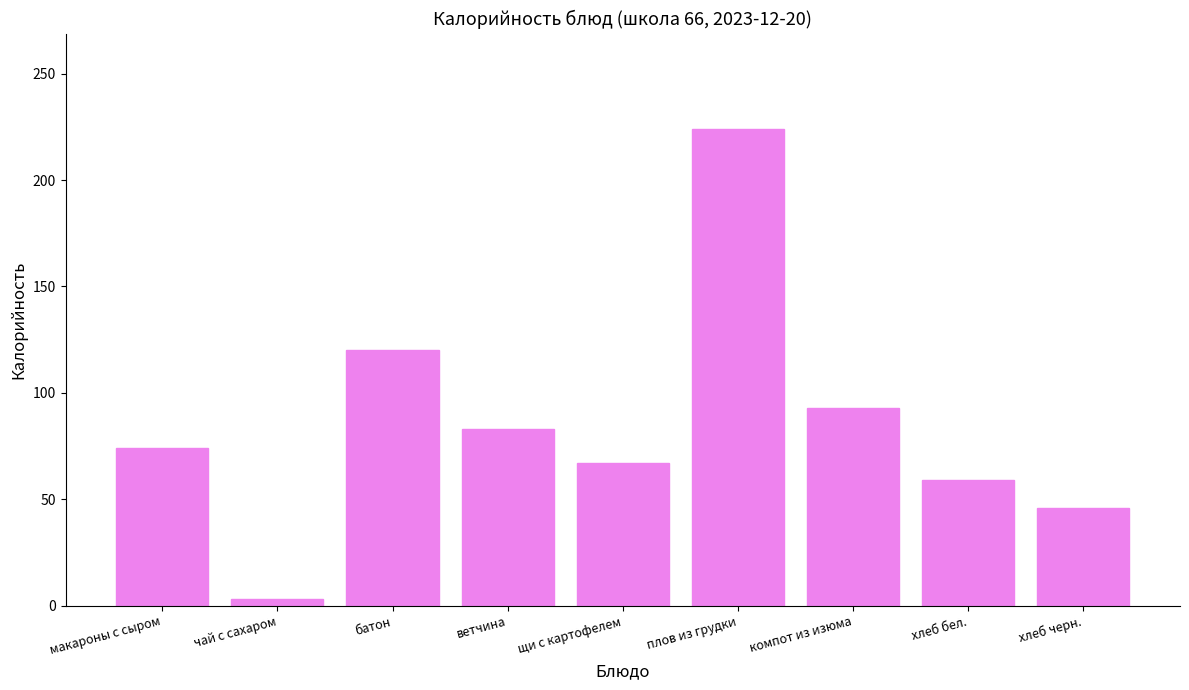

True or false: the data shows 31 at компот из изюма.

False